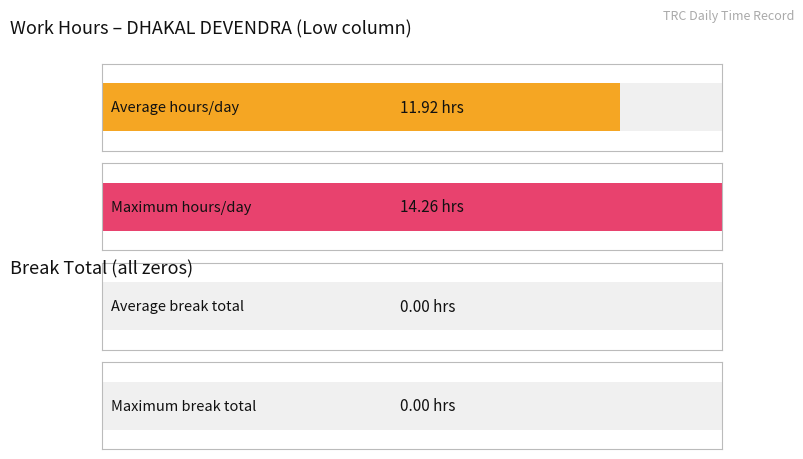

Read the Low value at 21.

11.9